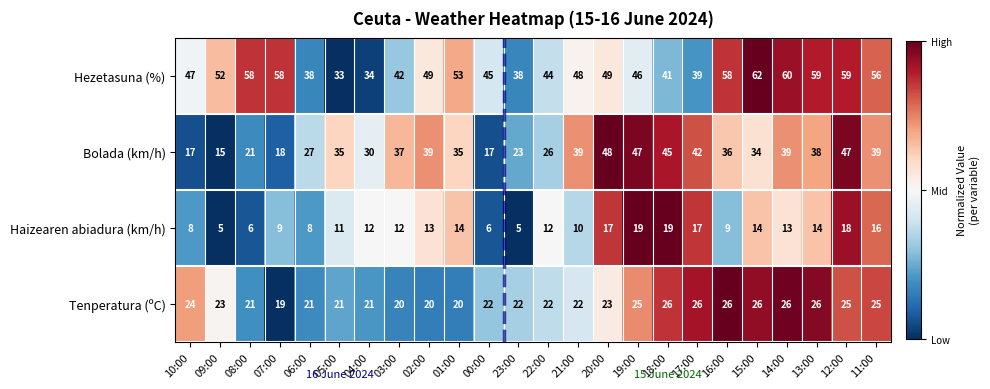

At which category does the chart reach its peak across all series?

15:00